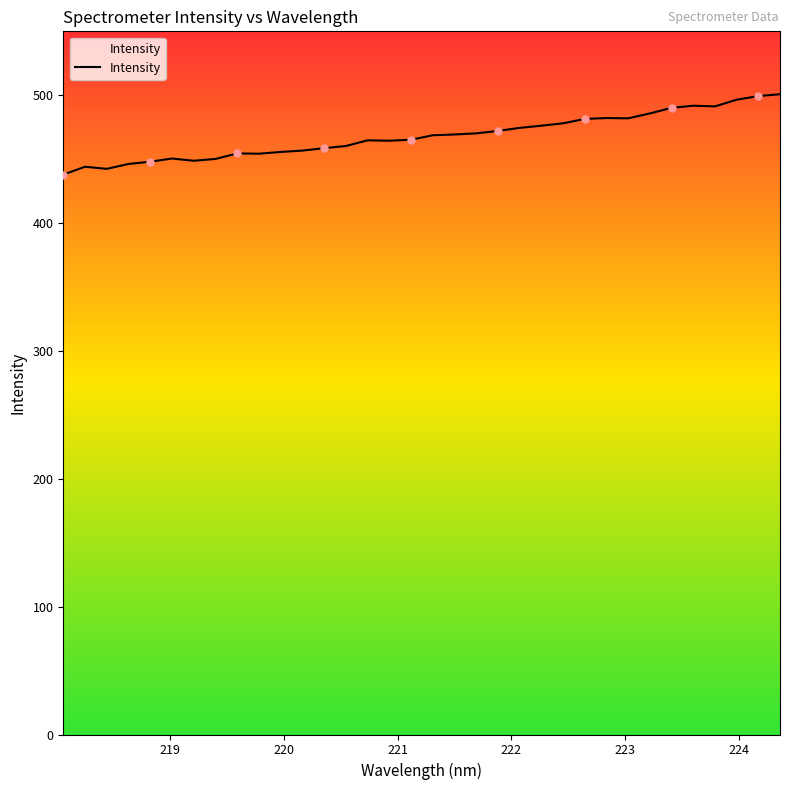

What is the difference between the maximum and minimum values?

62.8